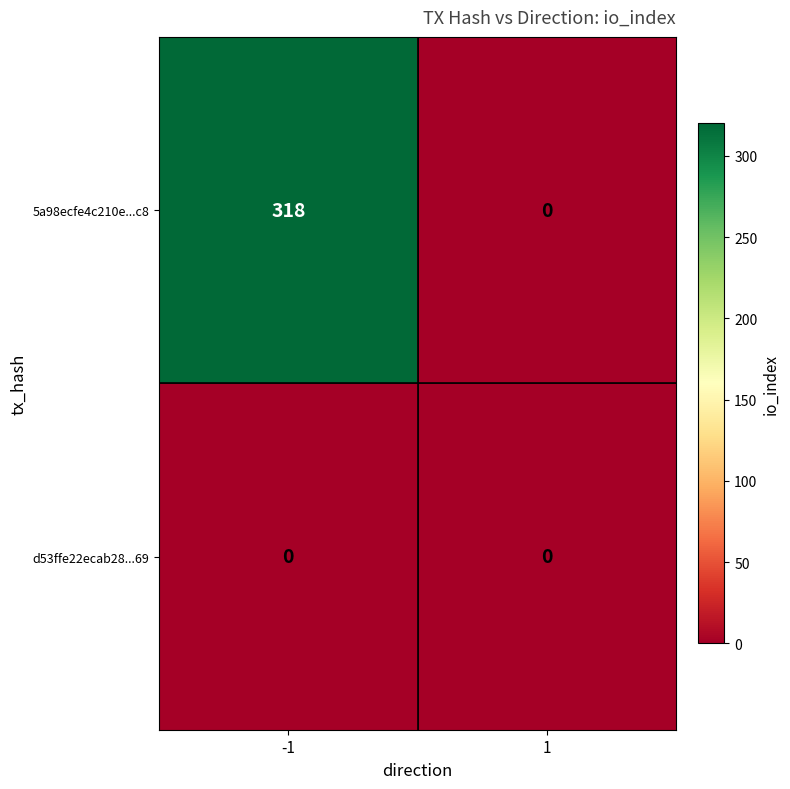

Is it true that 5a98ecfe4c210e...c8 equals 318 at -1?

True